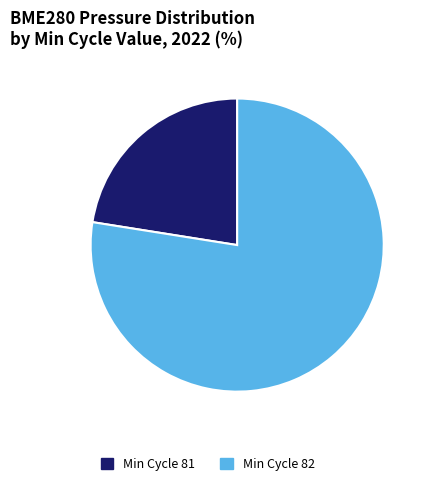

Which has a higher value, Min Cycle 82 or Min Cycle 81?

Min Cycle 82